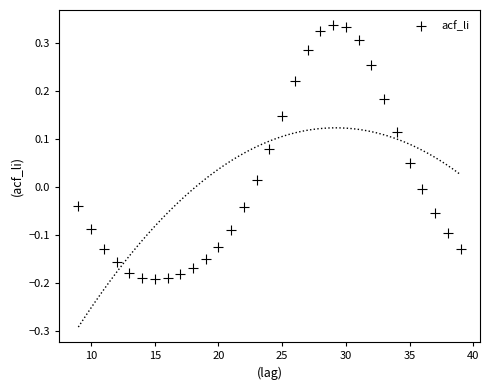

What is the range of Y values (max minus min)?

0.5